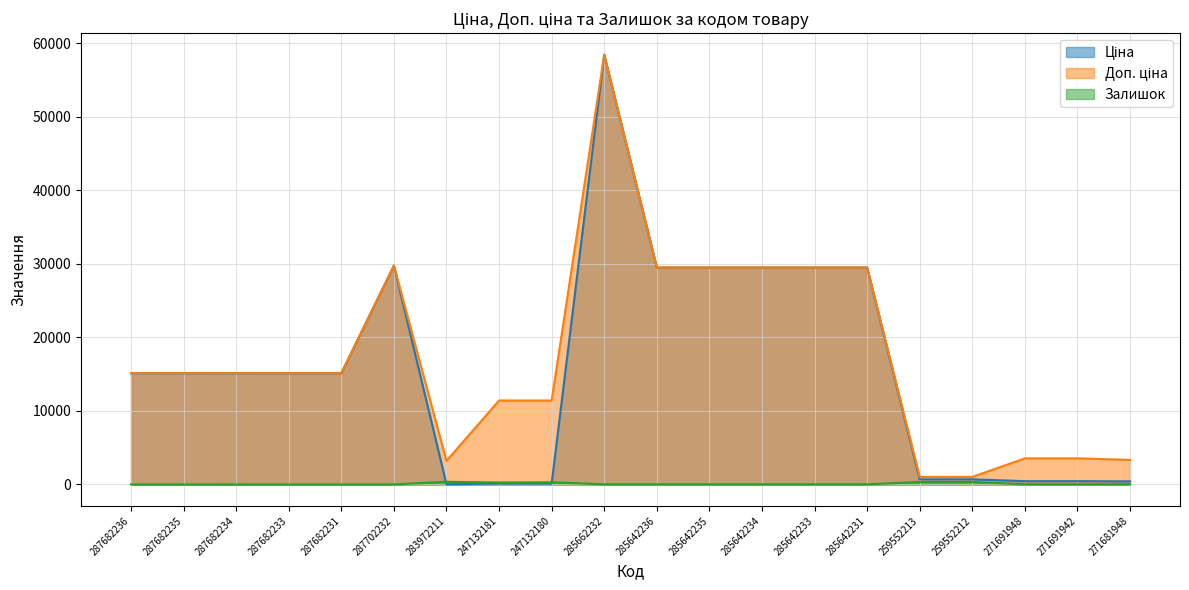

What is the label of the 18th point from the right?

287682234